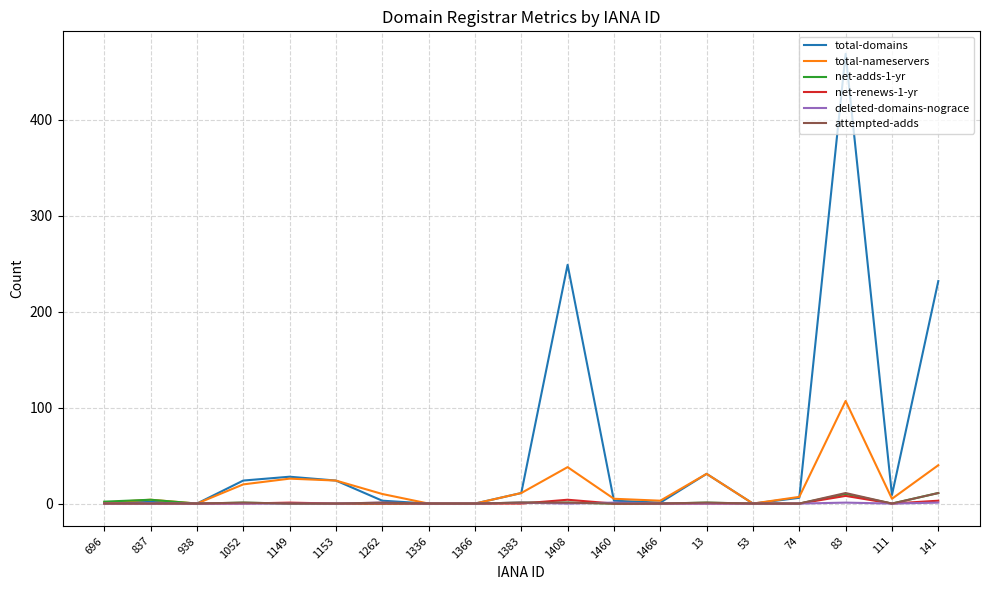

Is this an area chart (filled region under the line)?

No